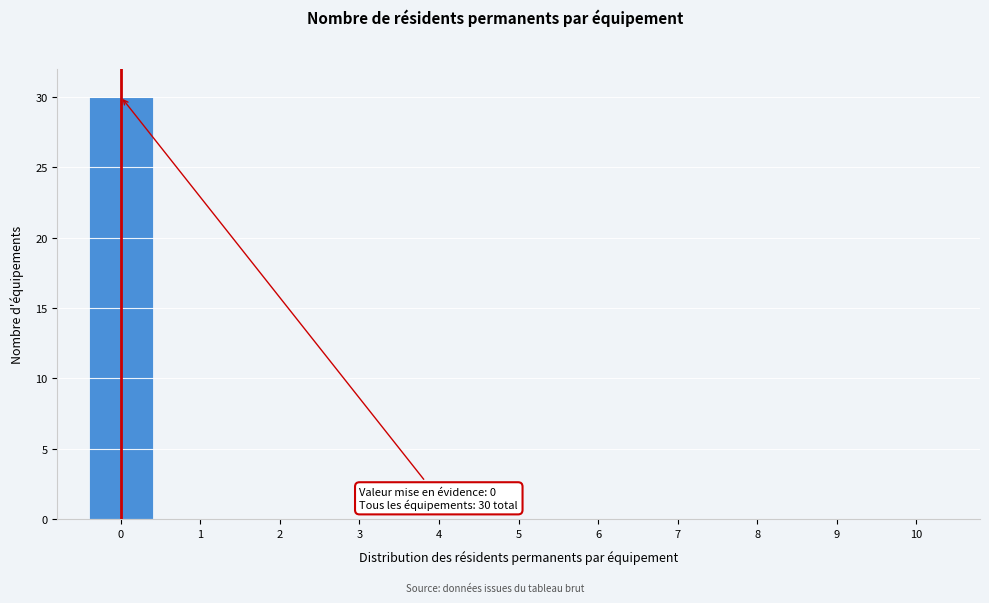

Which range on the x-axis has the tallest bar?

-0.5 to 0.5